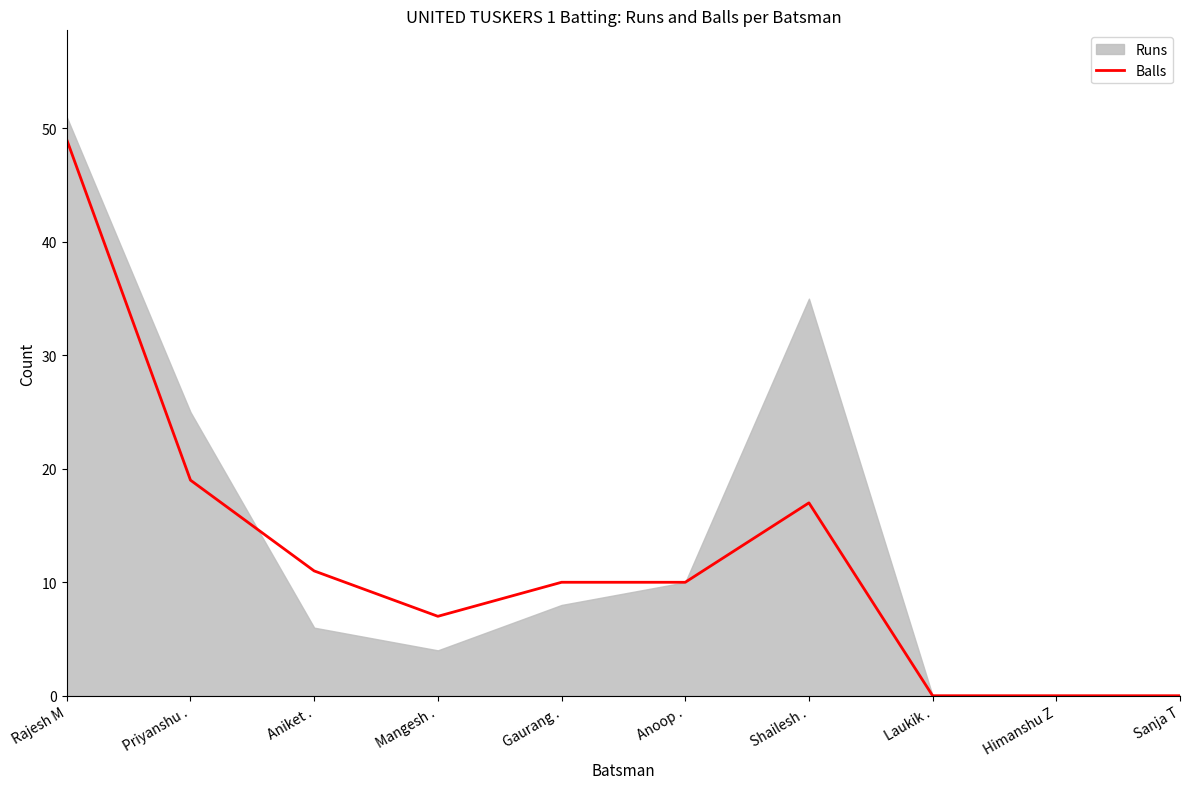

How many values are below 10?

4